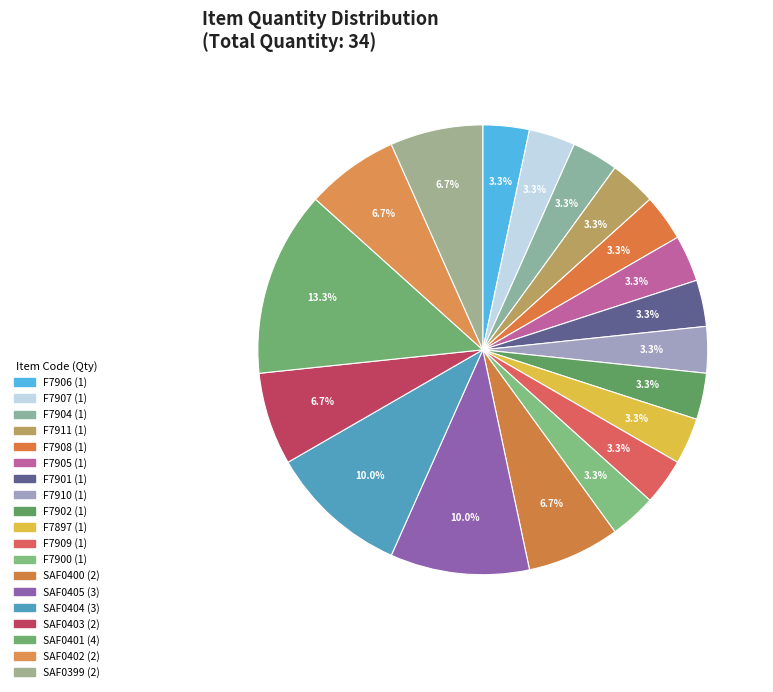

Is F7910 the majority of the pie?

No